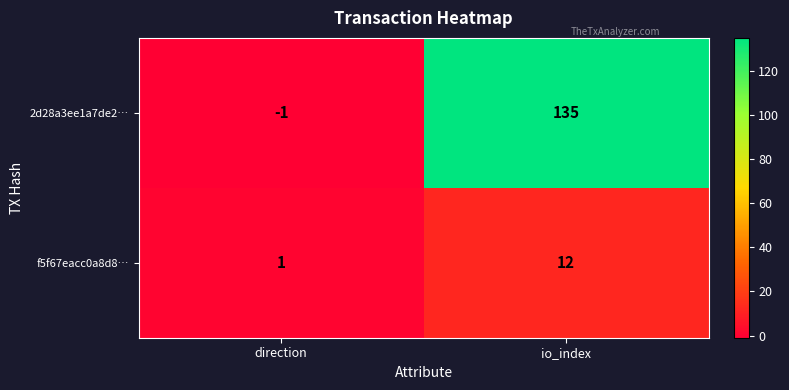

At direction, list the series in order from largest to smallest.

f5f67eacc0a8d8…, 2d28a3ee1a7de2…